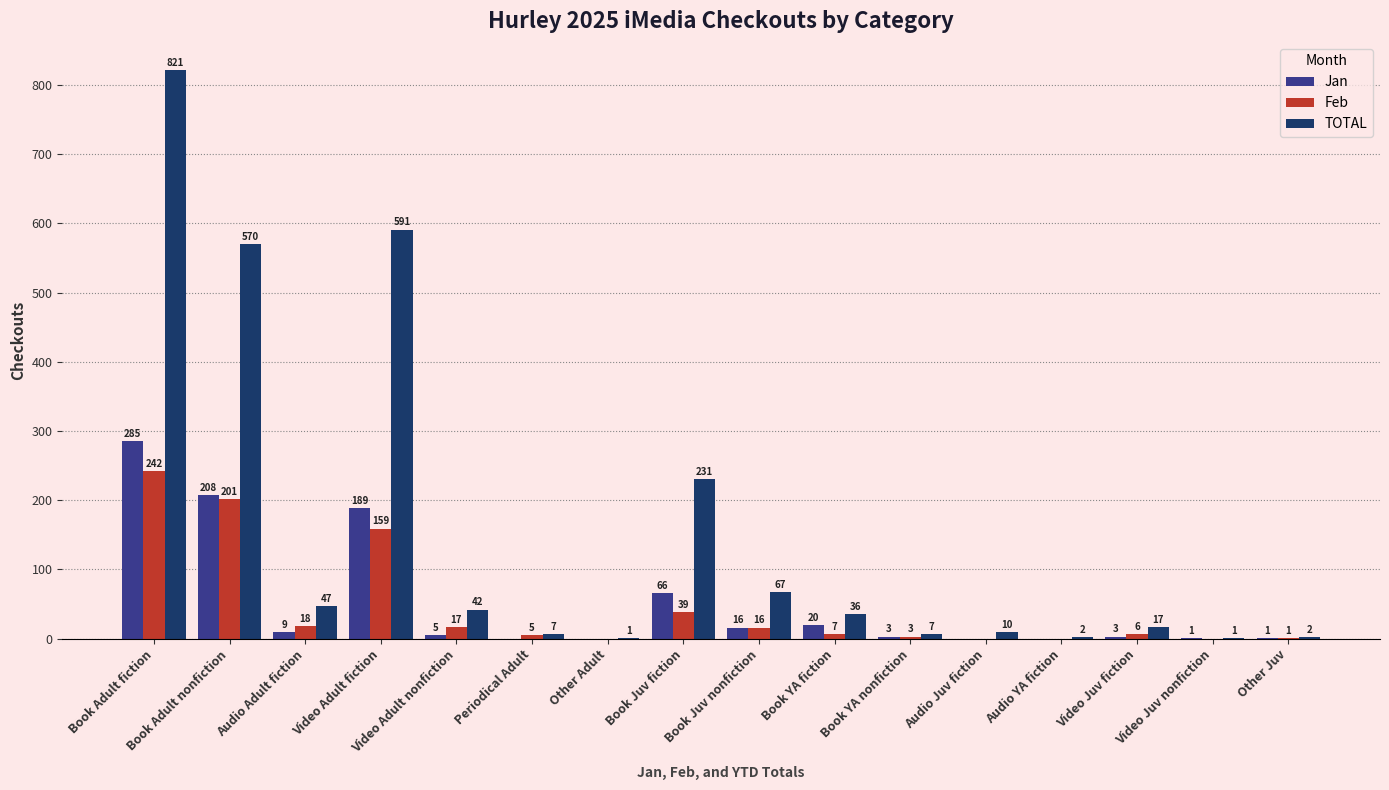

True or false: Jan has a value of 1 at Other Juv.

True